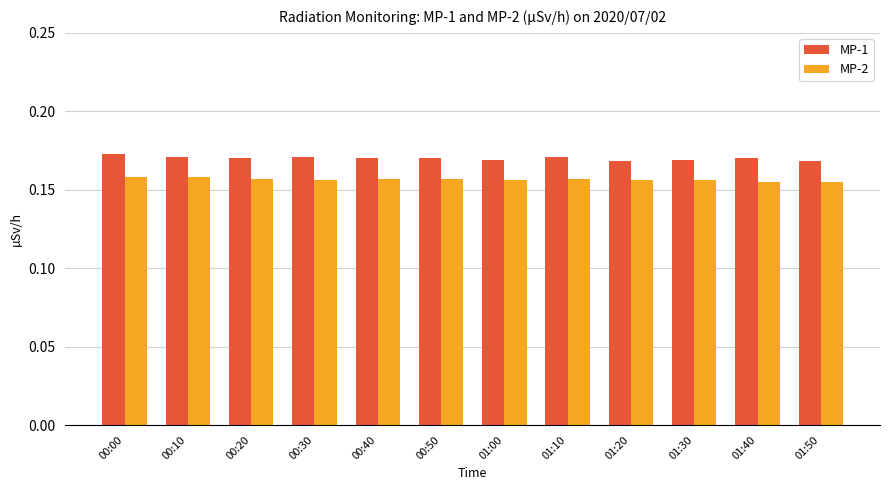

Count the MP-2 values in the range 0 to 1.

12